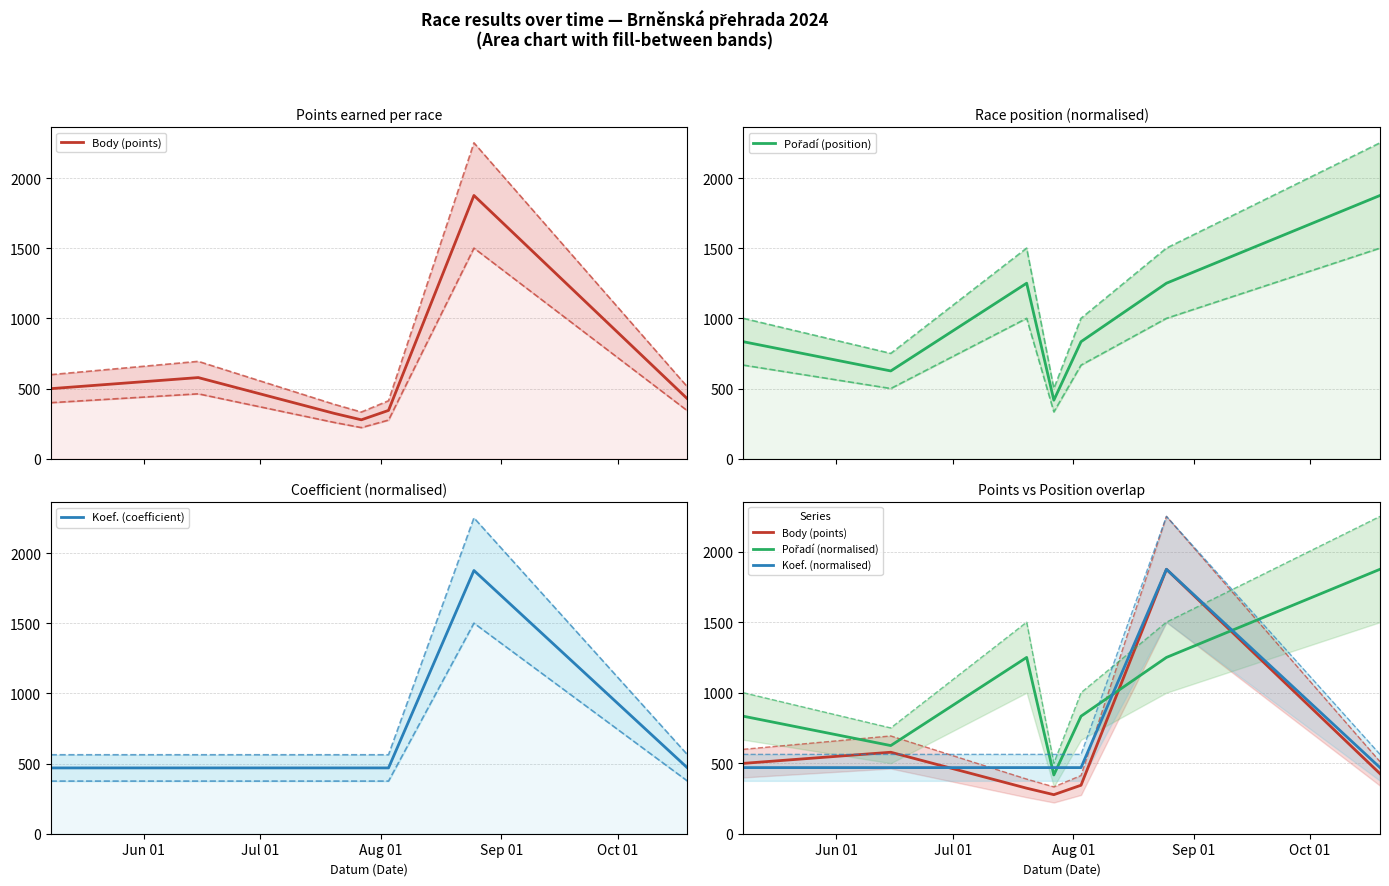

The value of Koef. (coefficient) at Sep 01 is 638.7. True or false?

False